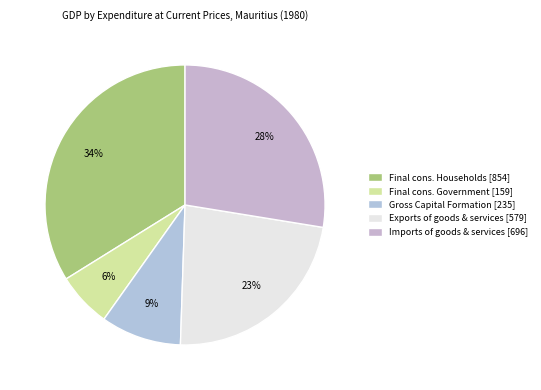

Count the number of slices in the pie.

5